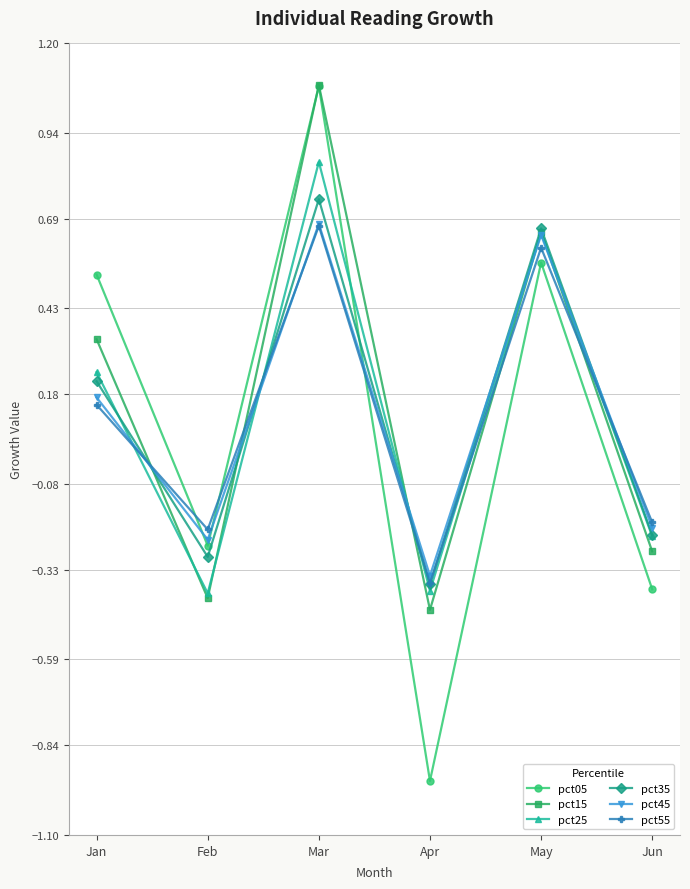

List the labels in order of pct35 value, largest first.

Mar, May, Jan, Jun, Feb, Apr